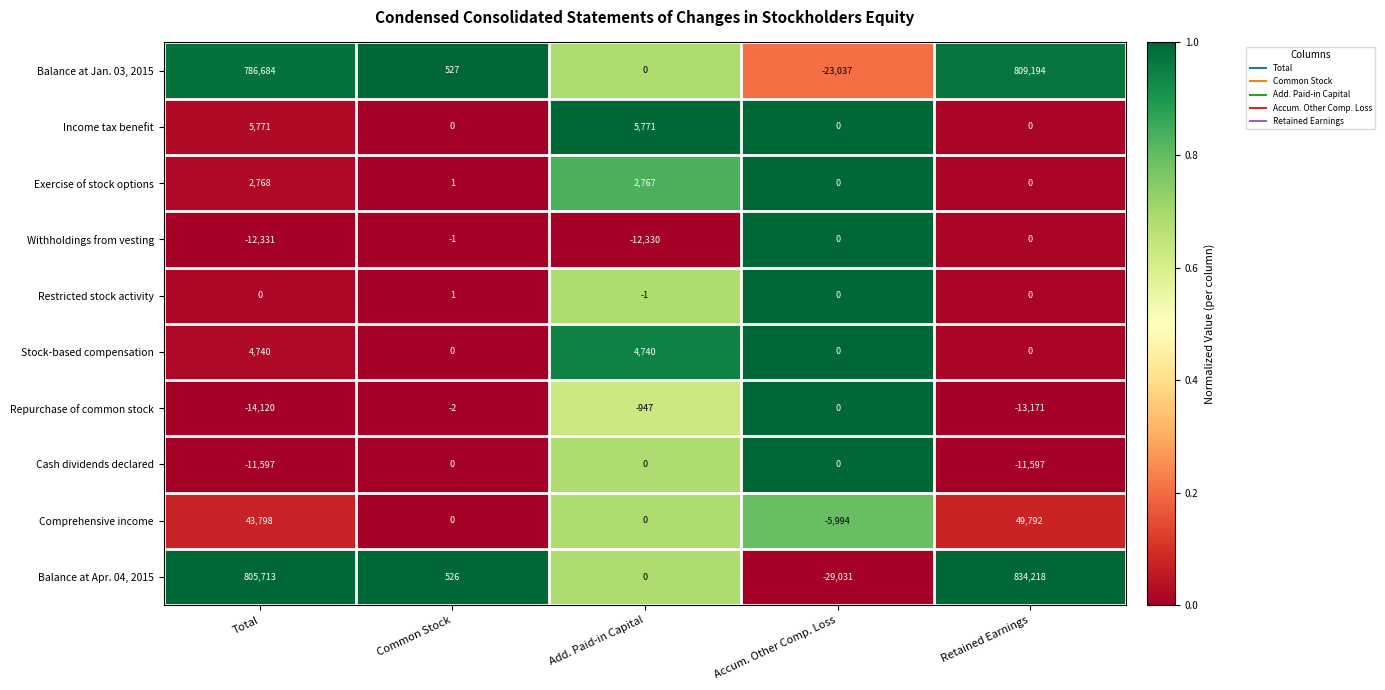

What is the minimum value shown in the chart?

-29031